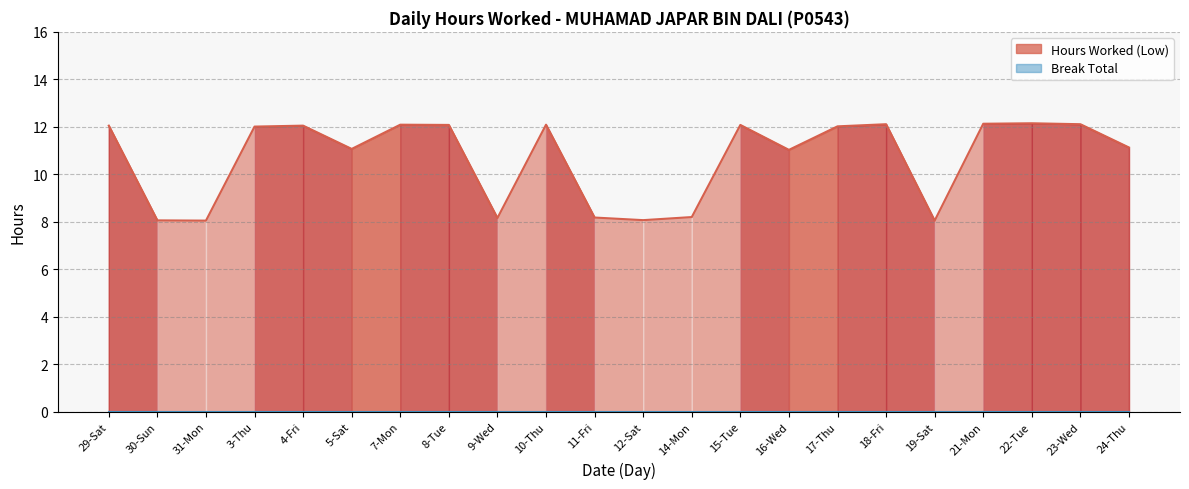

Reading right to left, extract all data points from this chart.

24-Thu=11.1	23-Wed=12.1	22-Tue=12.2	21-Mon=12.1	19-Sat=8.1	18-Fri=12.1	17-Thu=12.0	16-Wed=11.0	15-Tue=12.1	14-Mon=8.2	12-Sat=8.1	11-Fri=8.2	10-Thu=12.1	9-Wed=8.2	8-Tue=12.1	7-Mon=12.1	5-Sat=11.1	4-Fri=12.1	3-Thu=12.0	31-Mon=8.1	30-Sun=8.1	29-Sat=12.1